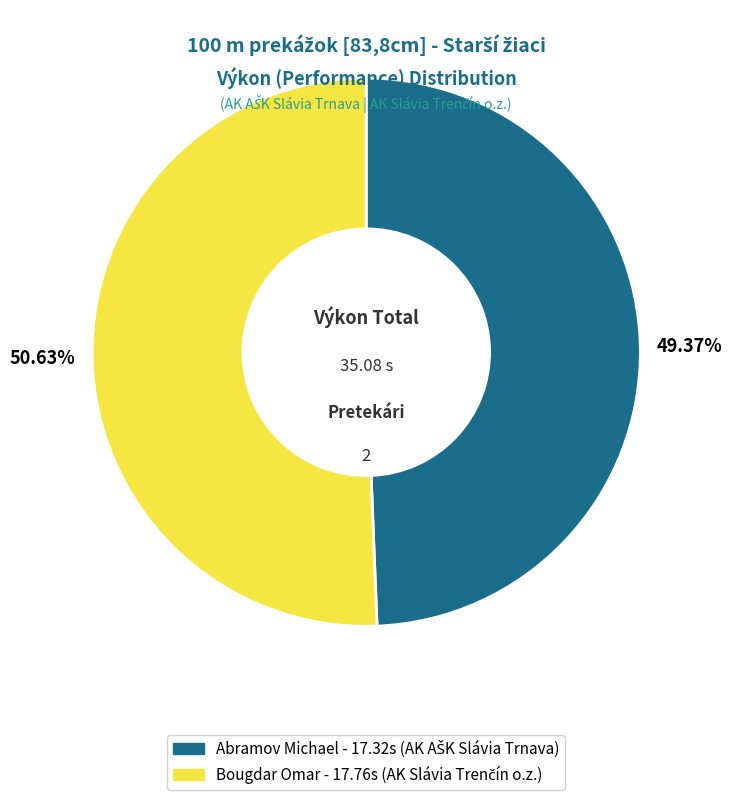

Which has a higher value, Bougdar Omar or Abramov Michael?

Bougdar Omar